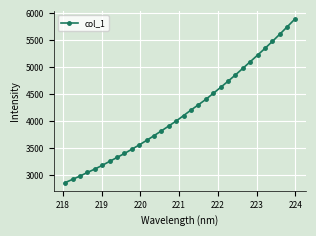

What is the difference between the maximum and second lowest values?

2965.4